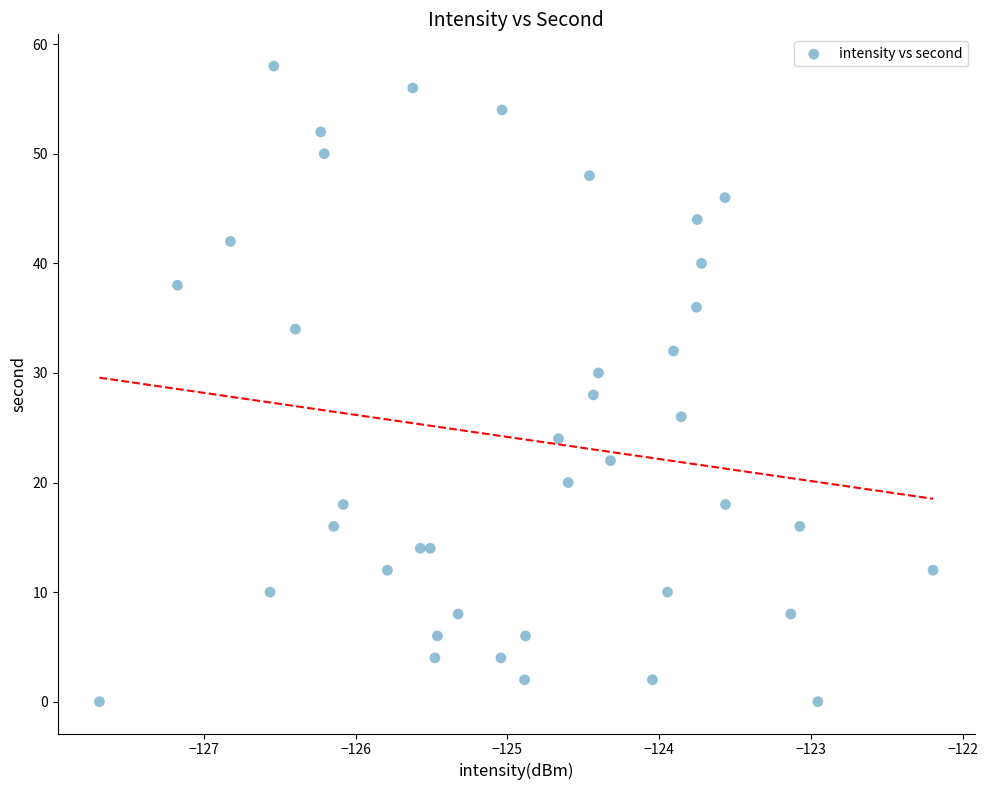

What is the range of Y values (max minus min)?

58